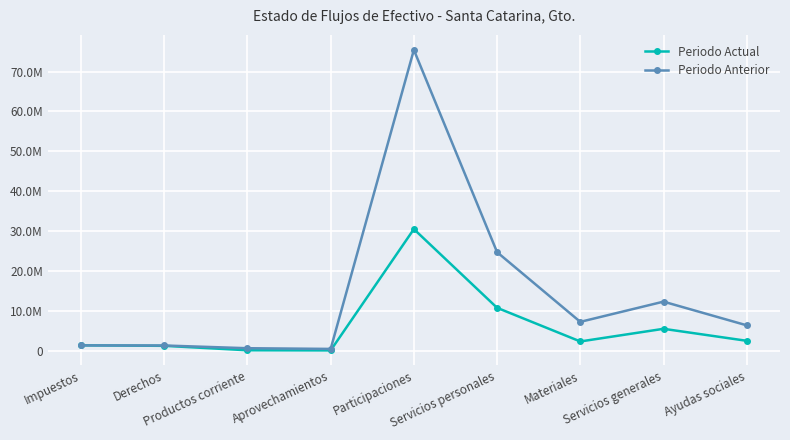

How many times do Periodo Anterior and Periodo Actual cross each other?

1